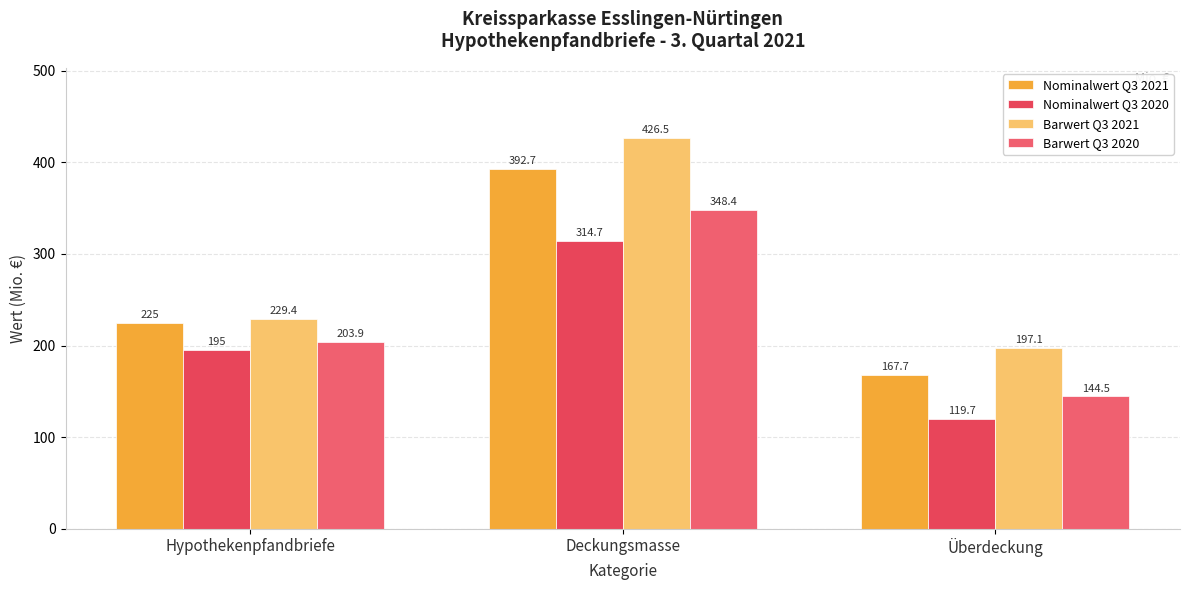

How many data points does each series have?

3